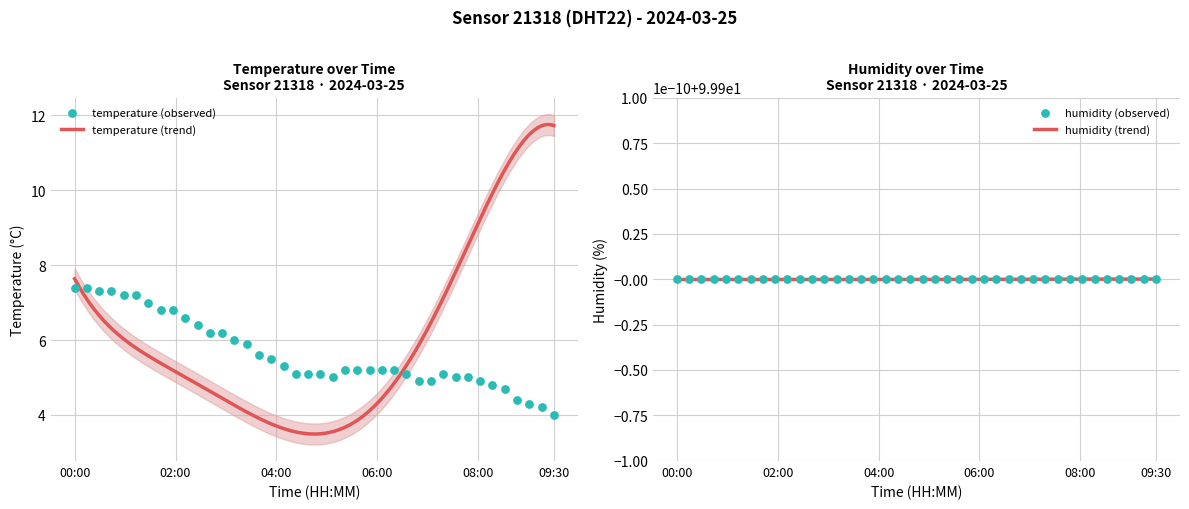

Is the value of humidity at 02:30 greater than the value of temperature at 05:30?

Yes